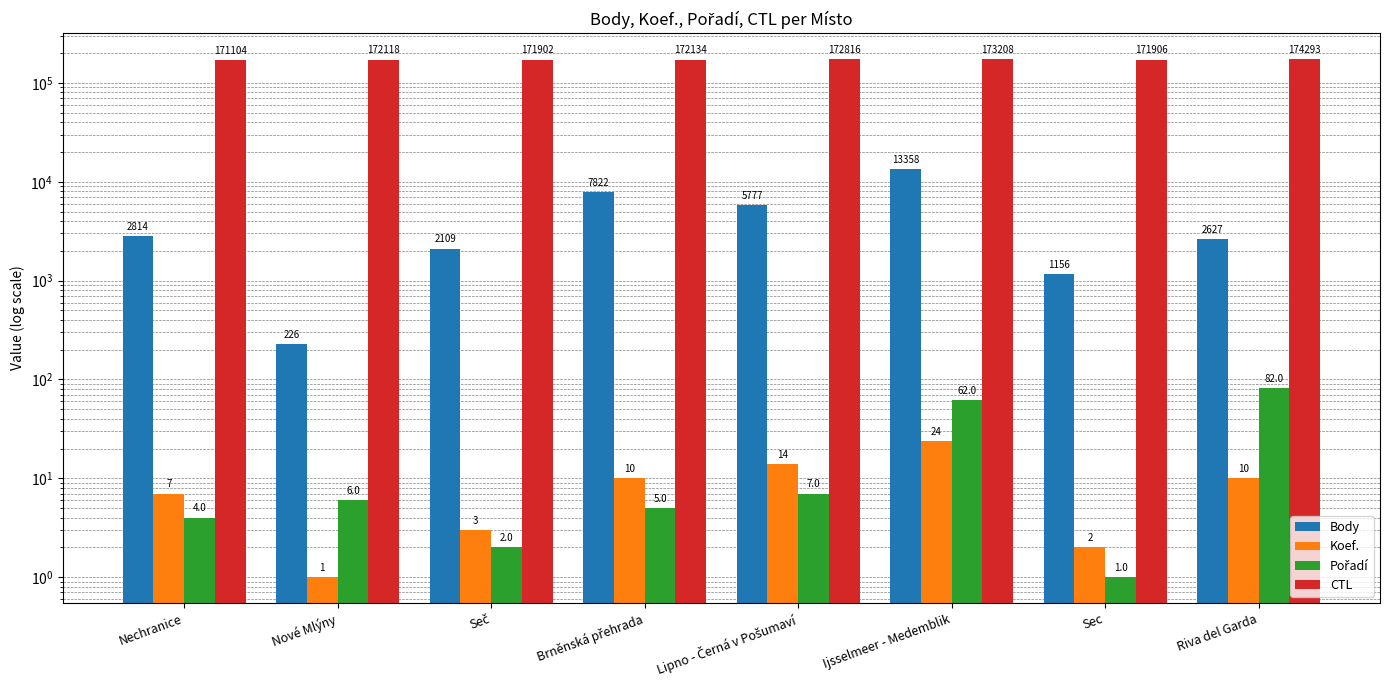

What is the sum of all Pořadí values?

169